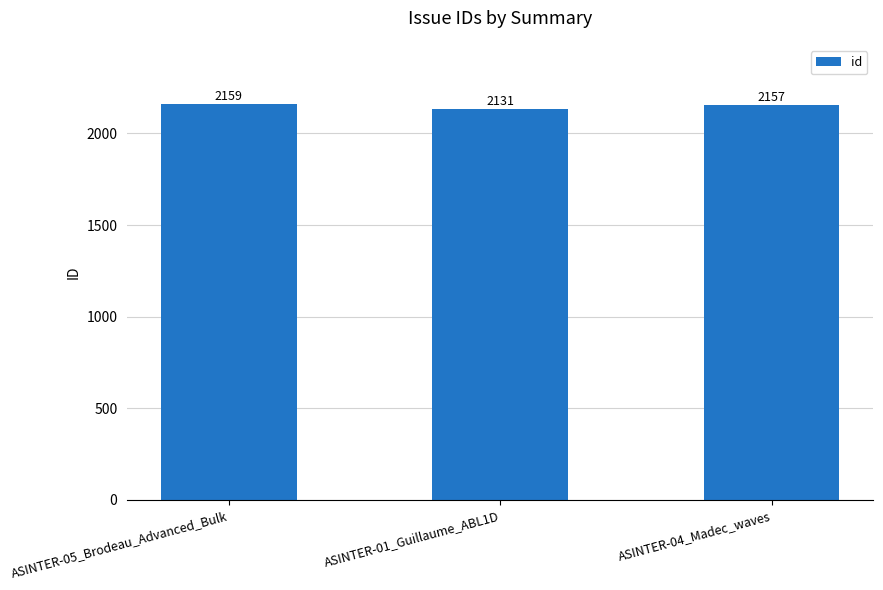

What position from the left is ASINTER-04_Madec_waves?

3